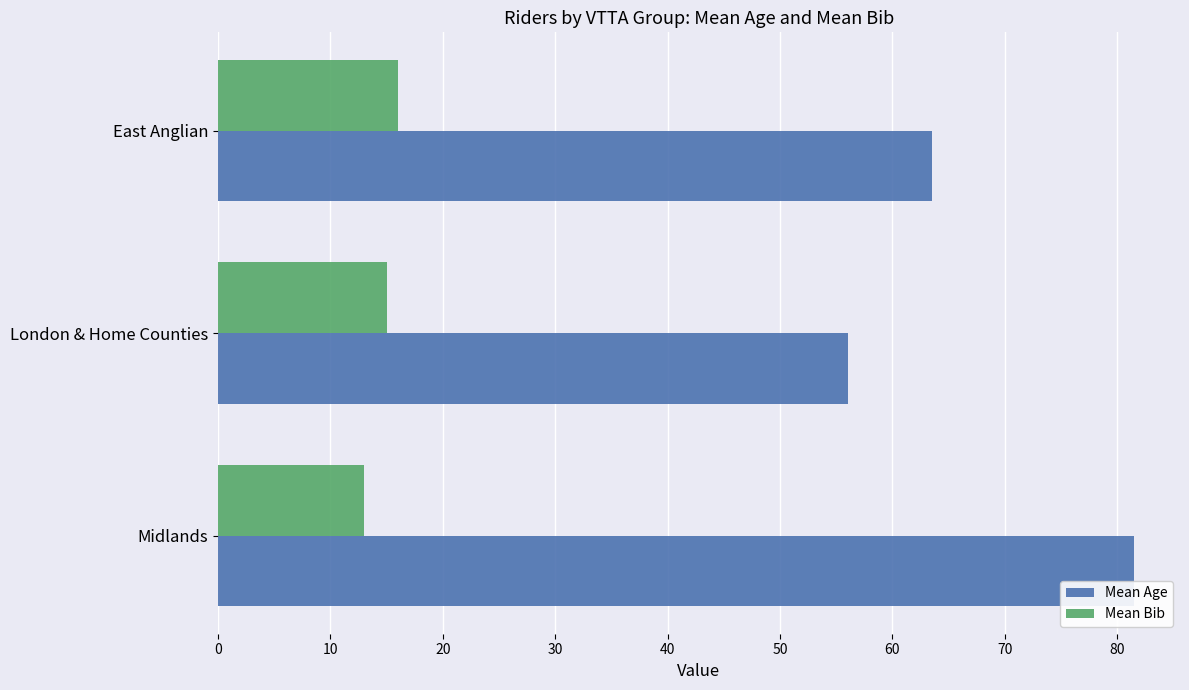

List the series in order of their overall mean, highest first.

Mean Age, Mean Bib